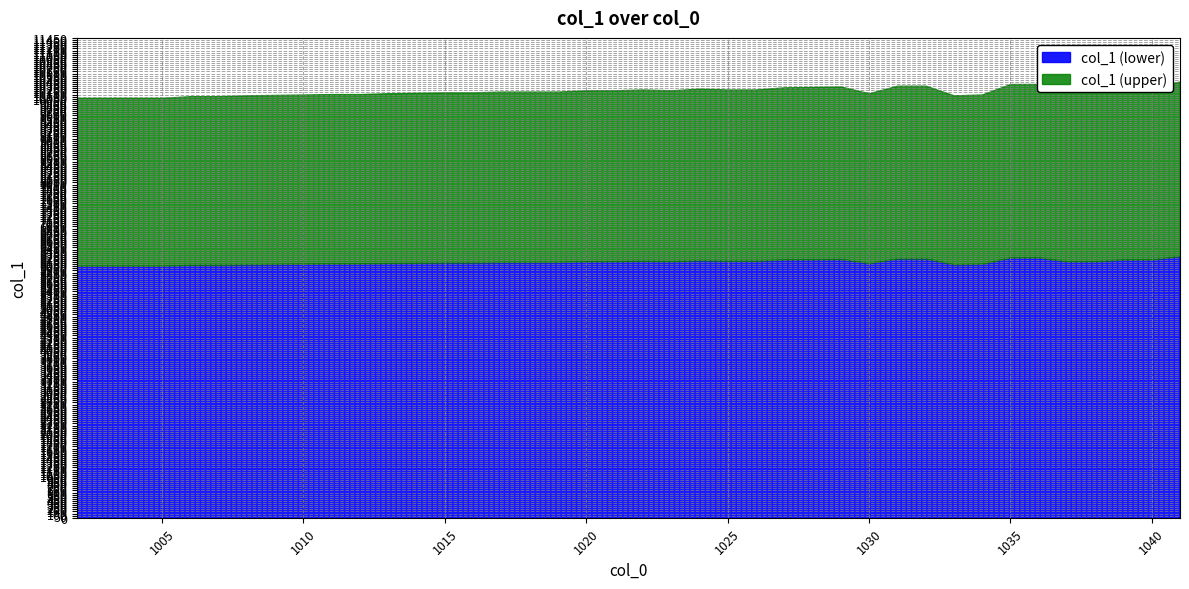

Approximately how many times larger is the value at 1018 compared to 1005?

1.0